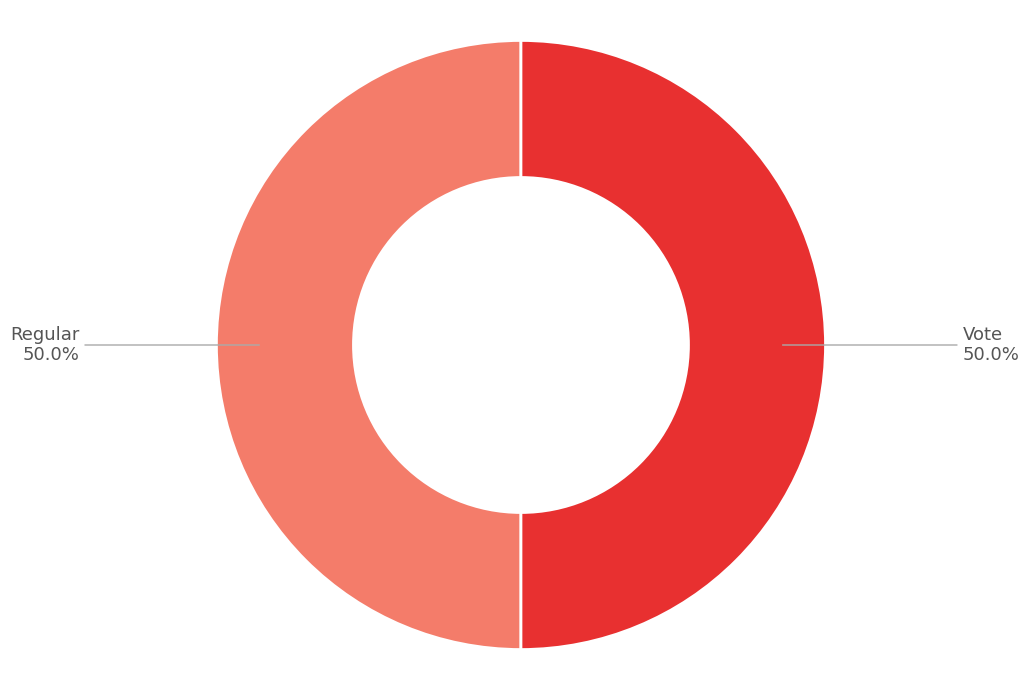

How many segments does this pie chart have?

2